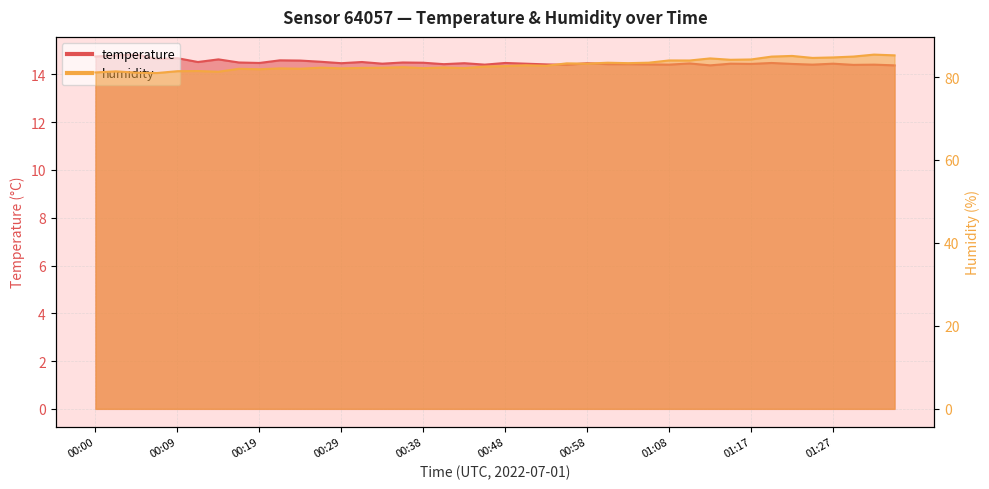

What is the sum of all temperature values?

579.9